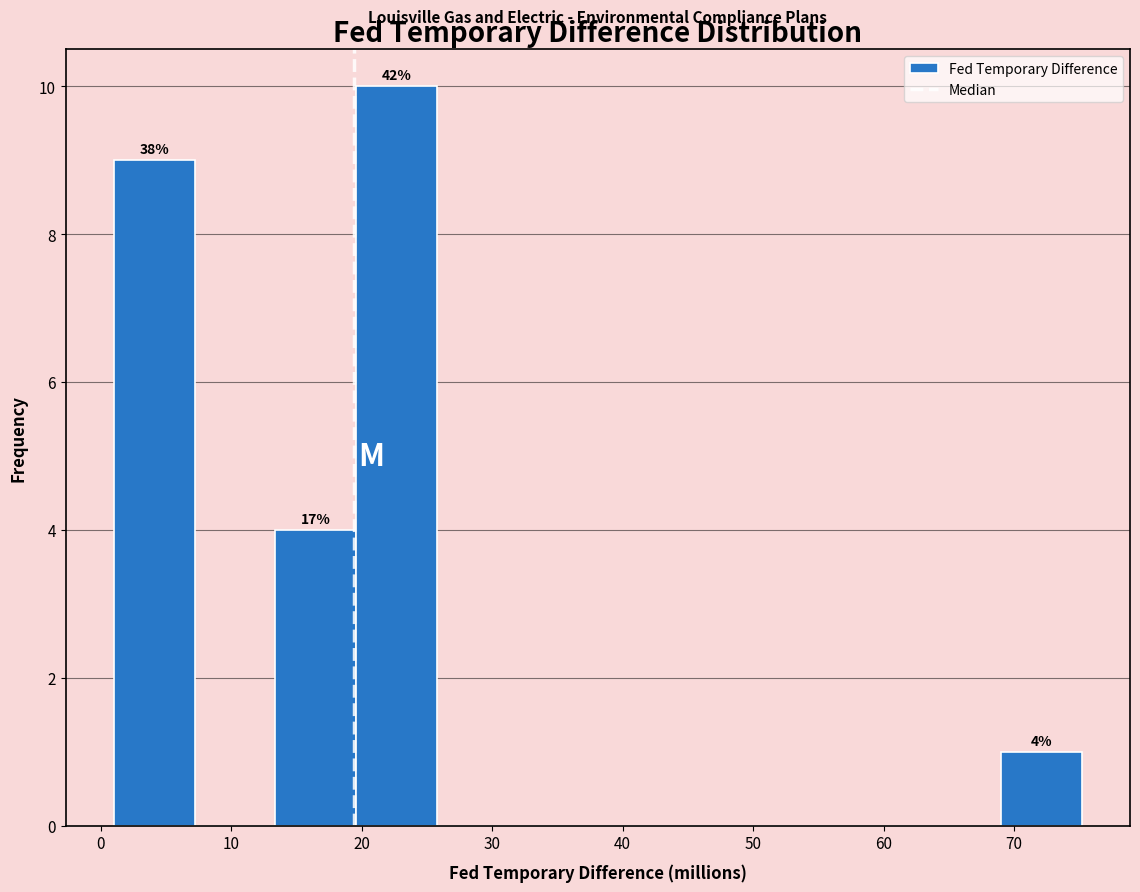

Over which range of the x-axis is the bar tallest?

20 to 26